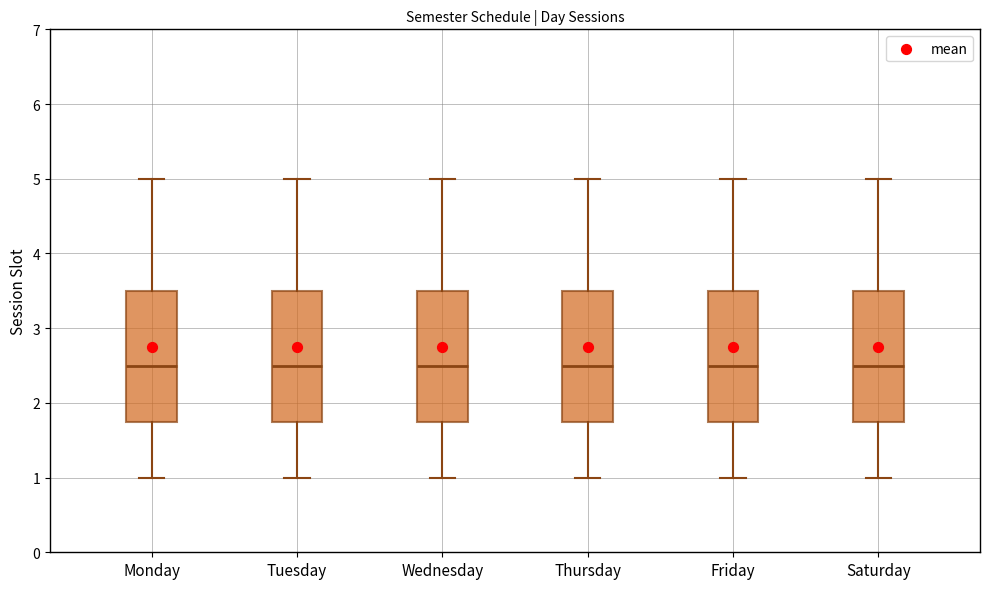

Reading left to right, transcribe this box plot: for each box, give where its median line is, the range the box spans, and where its two whiskers end, as read against the y-axis. The values are not printed on the chart, so give them approximately, as read against the axis.

Monday: median 2.5, box 1.8 to 3.5, whiskers 1.0 to 5.0
Tuesday: median 2.5, box 1.8 to 3.5, whiskers 1.0 to 5.0
Wednesday: median 2.5, box 1.8 to 3.5, whiskers 1.0 to 5.0
Thursday: median 2.5, box 1.8 to 3.5, whiskers 1.0 to 5.0
Friday: median 2.5, box 1.8 to 3.5, whiskers 1.0 to 5.0
Saturday: median 2.5, box 1.8 to 3.5, whiskers 1.0 to 5.0